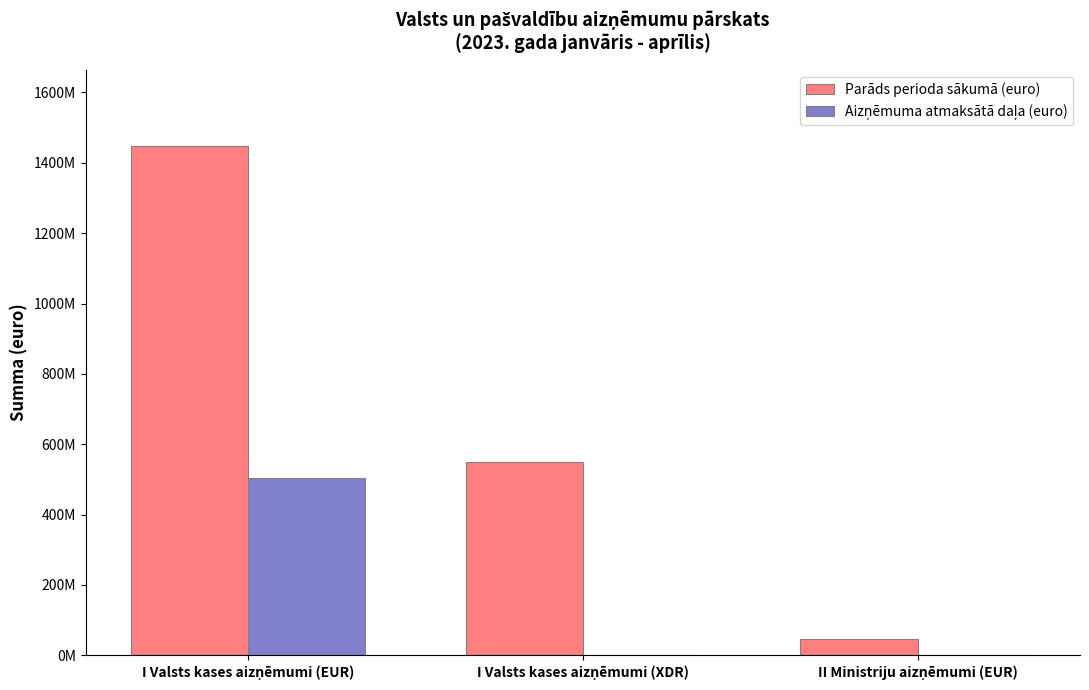

Does the chart contain stacked bars?

No